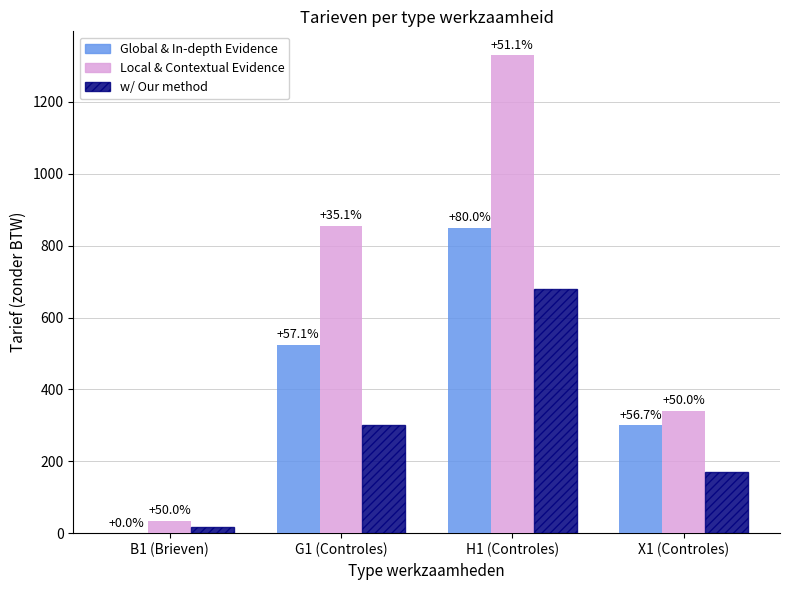

What are all the series names shown in the legend?

Global & In-depth Evidence, Local & Contextual Evidence, w/ Our method